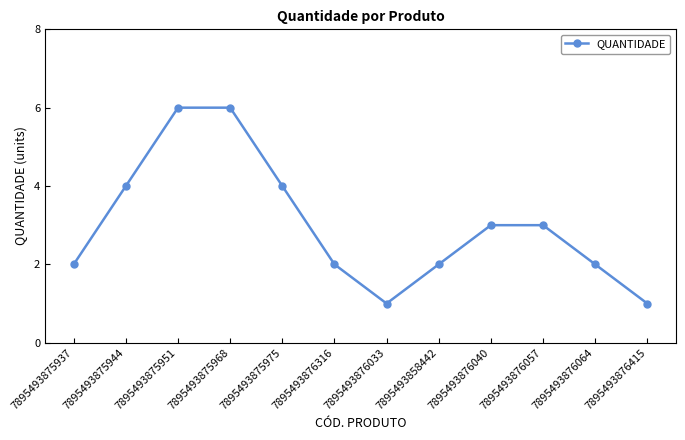

How many lines are shown in the chart?

1